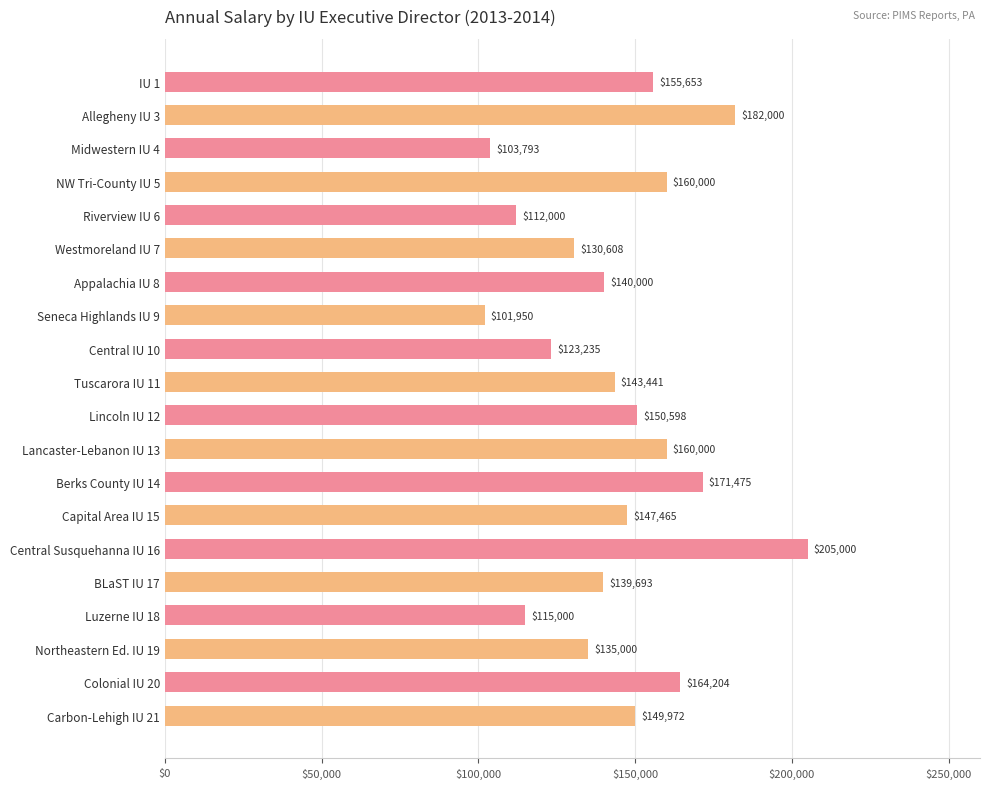

Reading top to bottom, transcribe all the data shown in this chart.

155653	182000	103793	160000	112000	130608	140000	101950	123235	143441	150598	160000	171475	147465	205000	139693	115000	135000	164204	149972